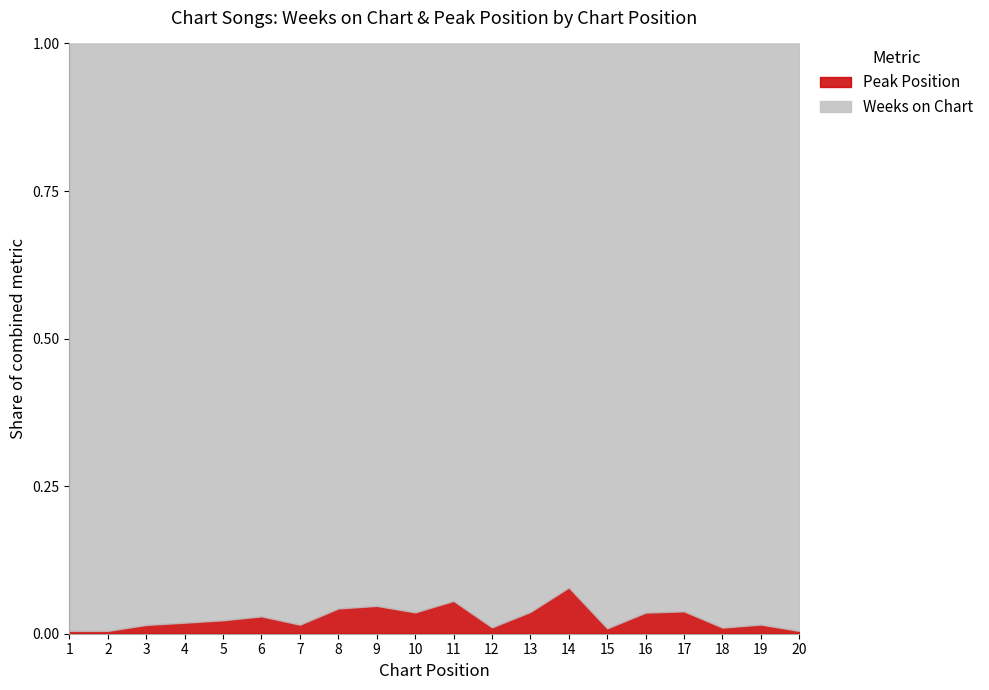

Which series has the widest spread of values?

Weeks on Chart